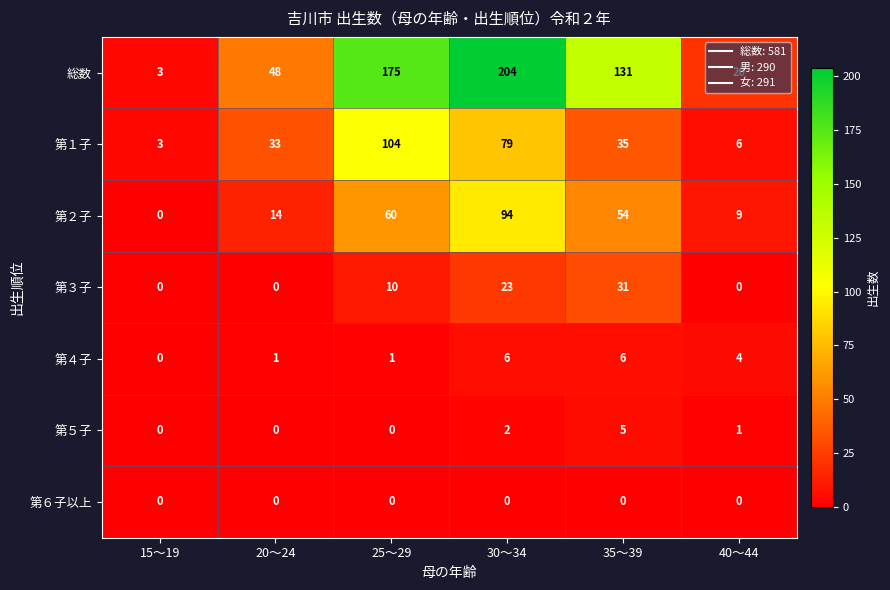

The 第４子 series shows 8 at 30～34. True or false?

False